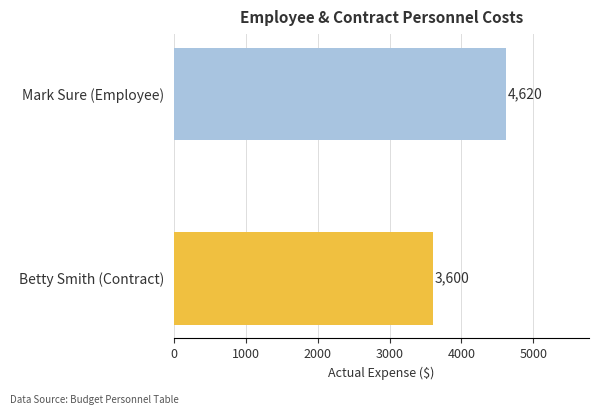

Are the bars horizontal?

Yes